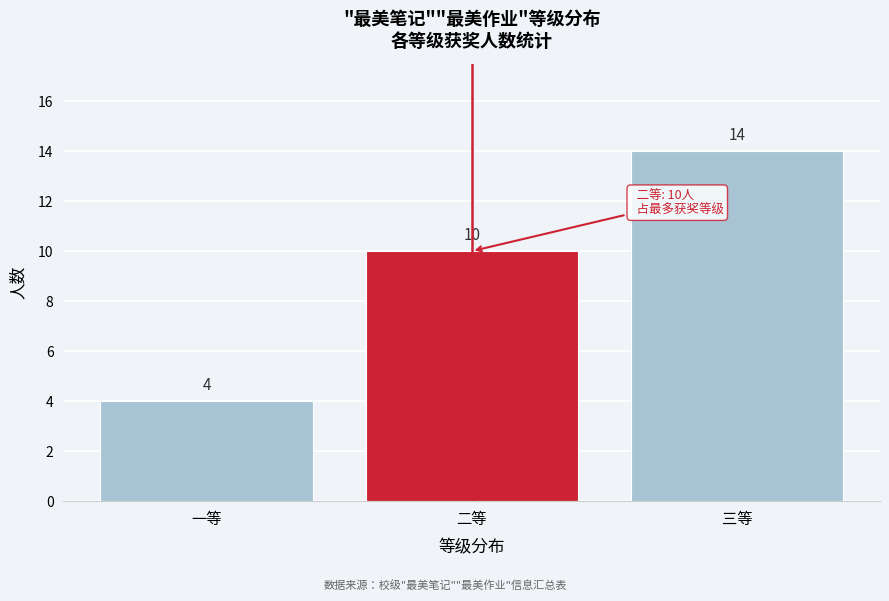

Reading right to left, extract all data points from this chart.

14	10	4